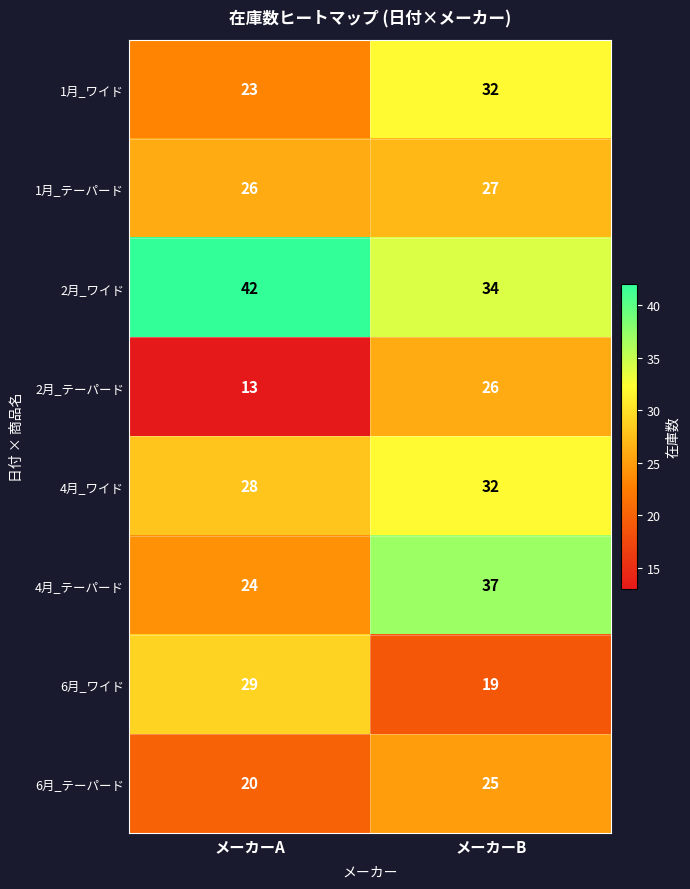

What value does the 1月_ワイド series have at メーカーB?

32